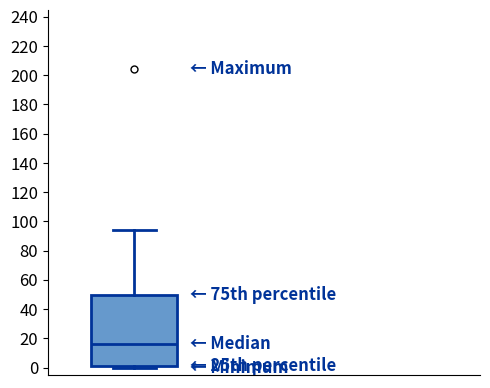

Transcribe this box plot: give where the median line is, the range the box spans, and where the two whiskers end, as read against the y-axis. The values are not printed on the chart, so give them approximately, as read against the axis.

median 16, box 2 to 50, whiskers 0 to 94